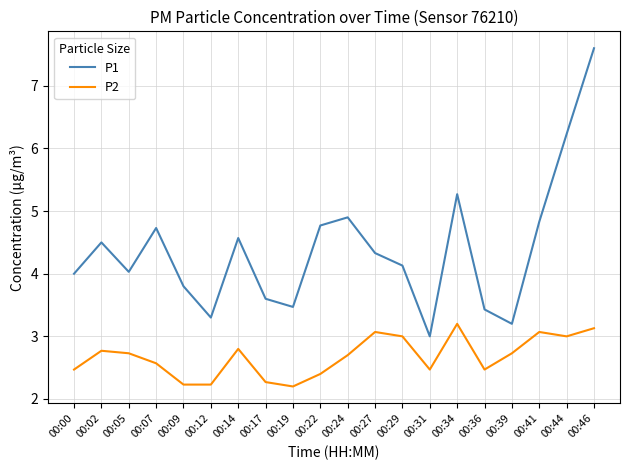

Which series has the largest range (max minus min)?

P1